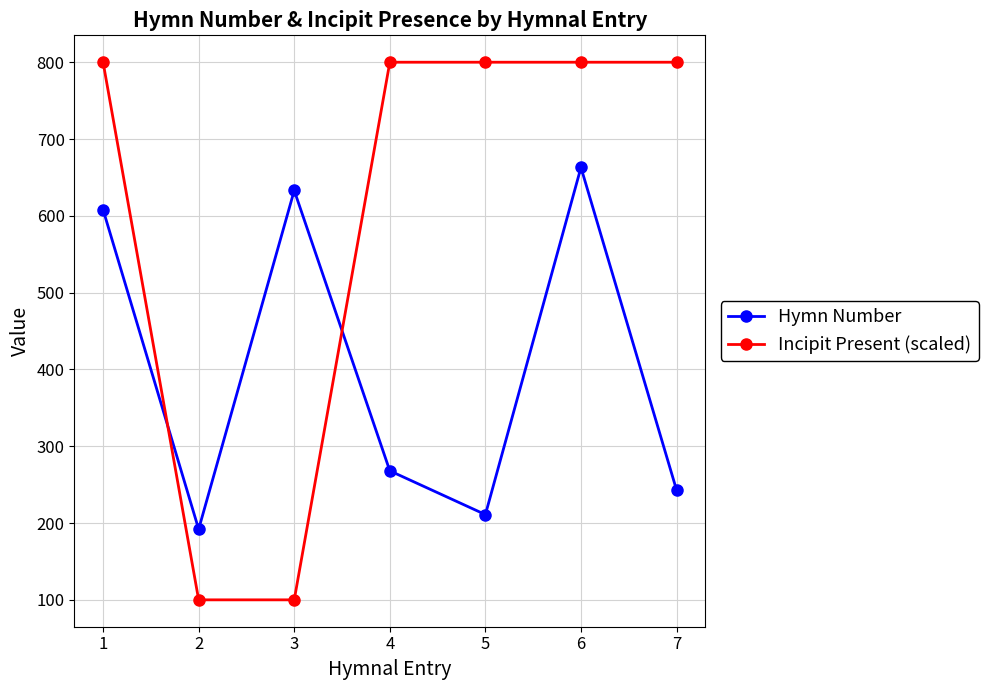

Reading right to left, list all the values displayed in this chart.

Hymn Number: 7=243	6=663	5=211	4=268	3=633	2=192	1=608
Incipit Present (scaled): 7=800	6=800	5=800	4=800	3=100	2=100	1=800